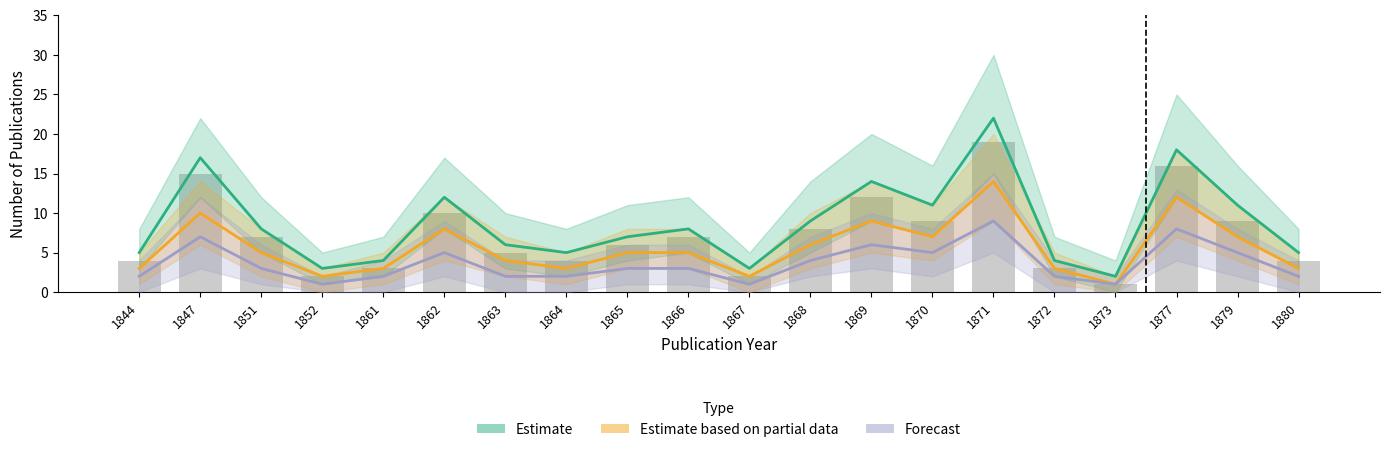

Rank the categories by Estimate based on partial data value from lowest to highest.

1873, 1852, 1867, 1844, 1861, 1864, 1872, 1880, 1863, 1851, 1865, 1866, 1868, 1870, 1879, 1862, 1869, 1847, 1877, 1871